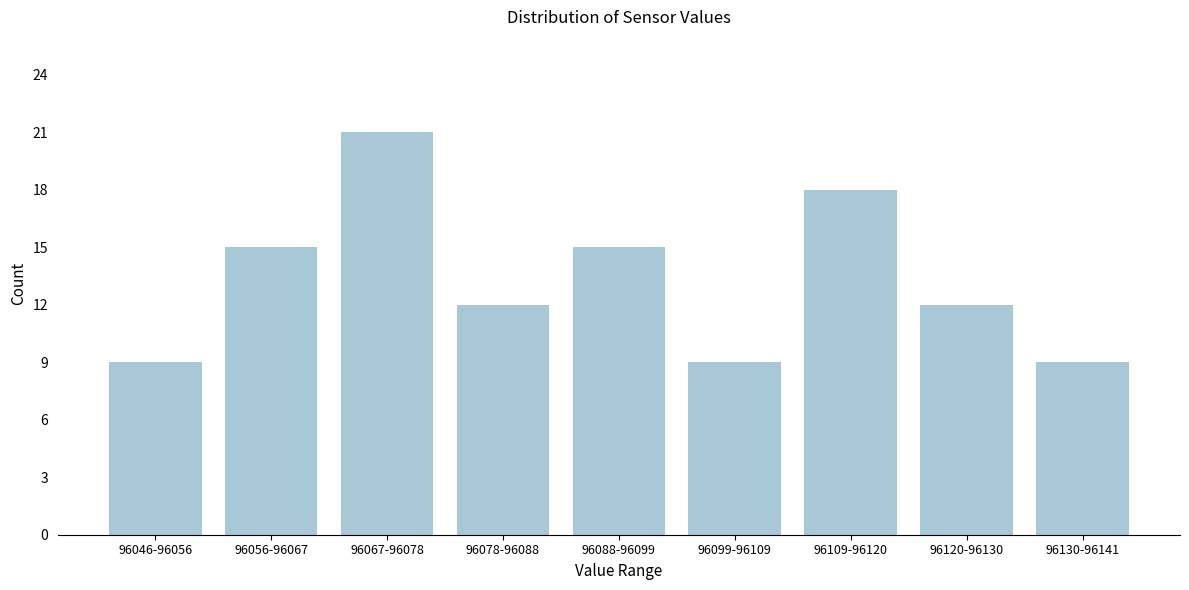

Reading left to right, what are all the values shown in this chart?

9	15	21	12	15	9	18	12	9